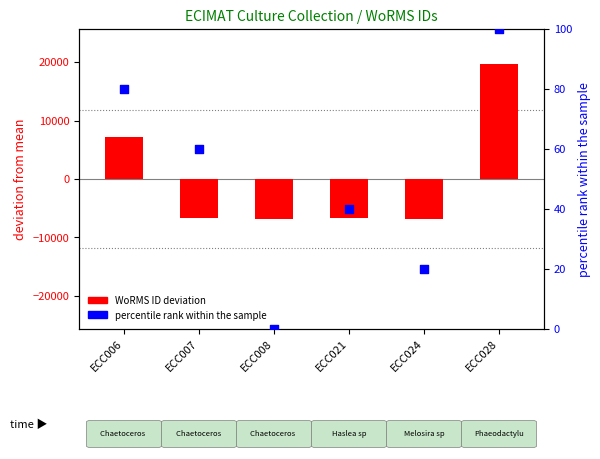

Which series has the widest spread of Y values?

WoRMS ID deviation